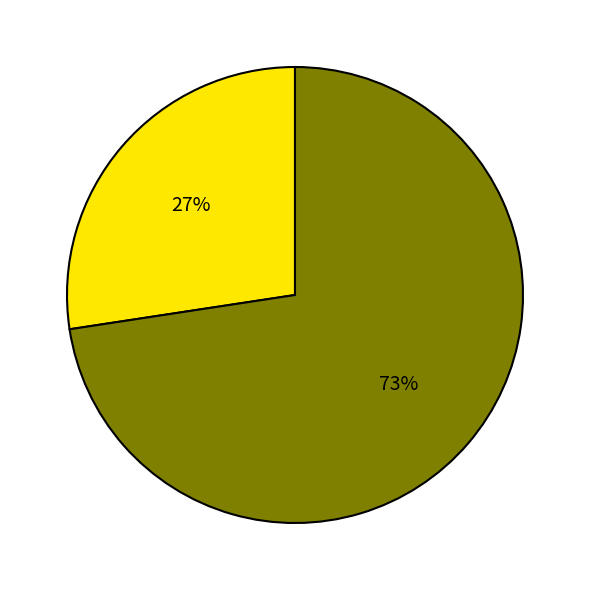

To the nearest percent, what is the average slice percentage?

50%